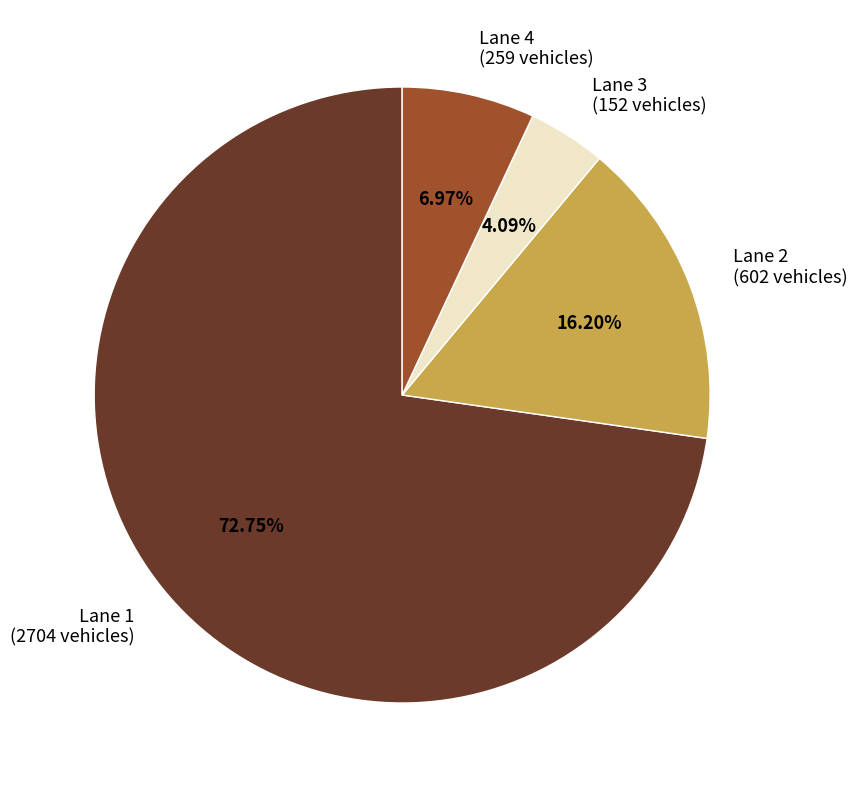

What percentage is the Lane 1 slice, to the nearest percent?

73%